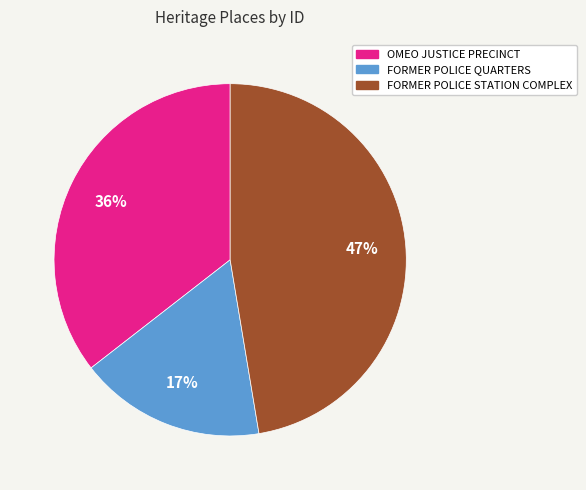

Rank the categories by value from lowest to highest.

FORMER POLICE QUARTERS, OMEO JUSTICE PRECINCT, FORMER POLICE STATION COMPLEX